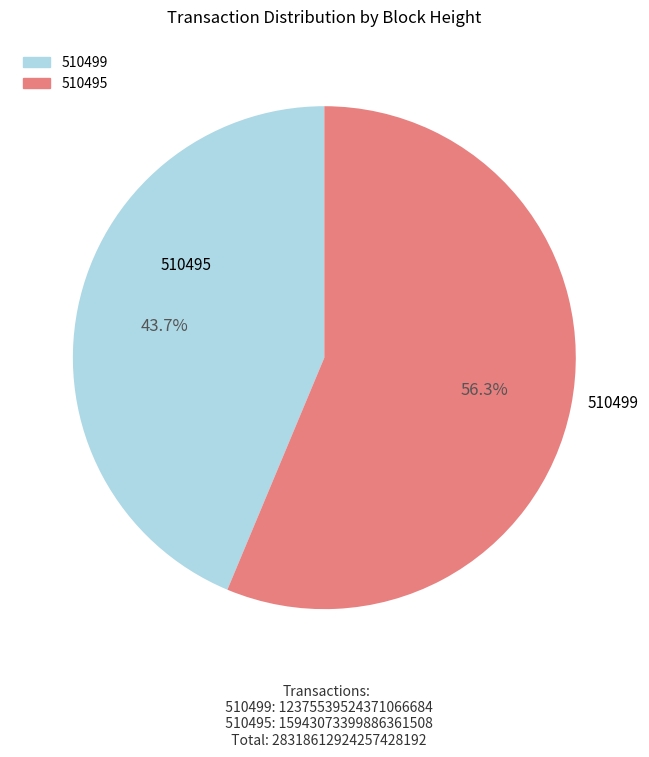

What is the ratio of the value at 510499 to the value at 510495?

0.8